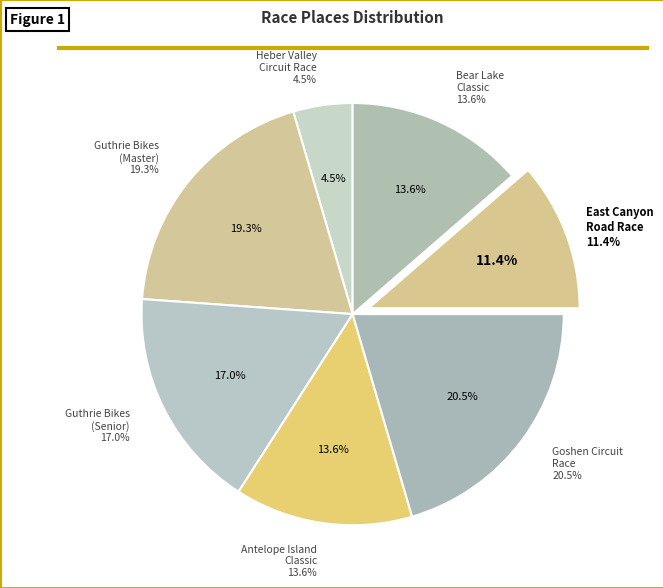

To the nearest percent, what portion does Antelope Island Classic represent?

14%